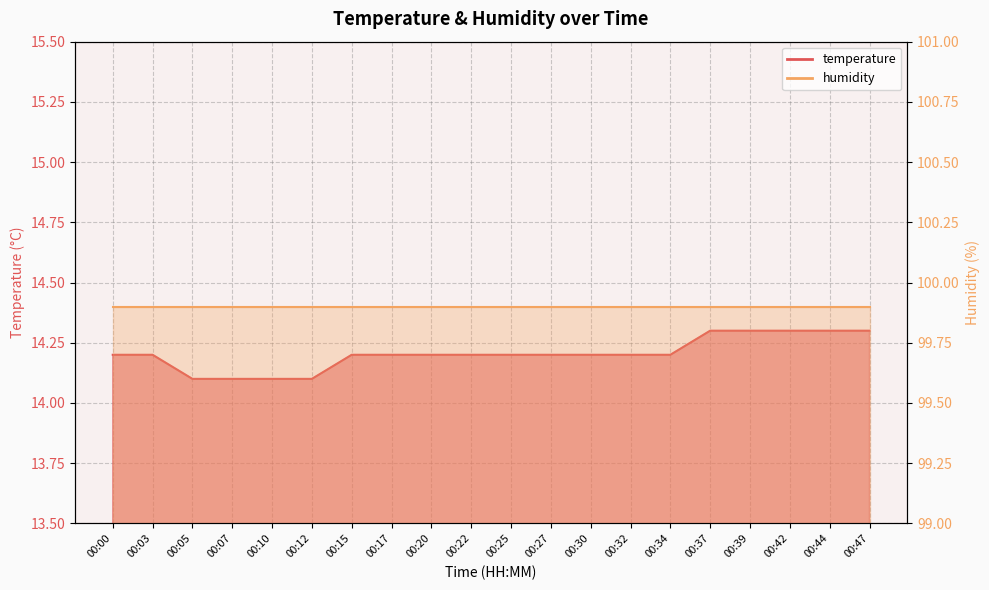

List the labels in order of value, smallest first.

00:05, 00:07, 00:10, 00:12, 00:00, 00:03, 00:15, 00:17, 00:20, 00:22, 00:25, 00:27, 00:30, 00:32, 00:34, 00:37, 00:39, 00:42, 00:44, 00:47